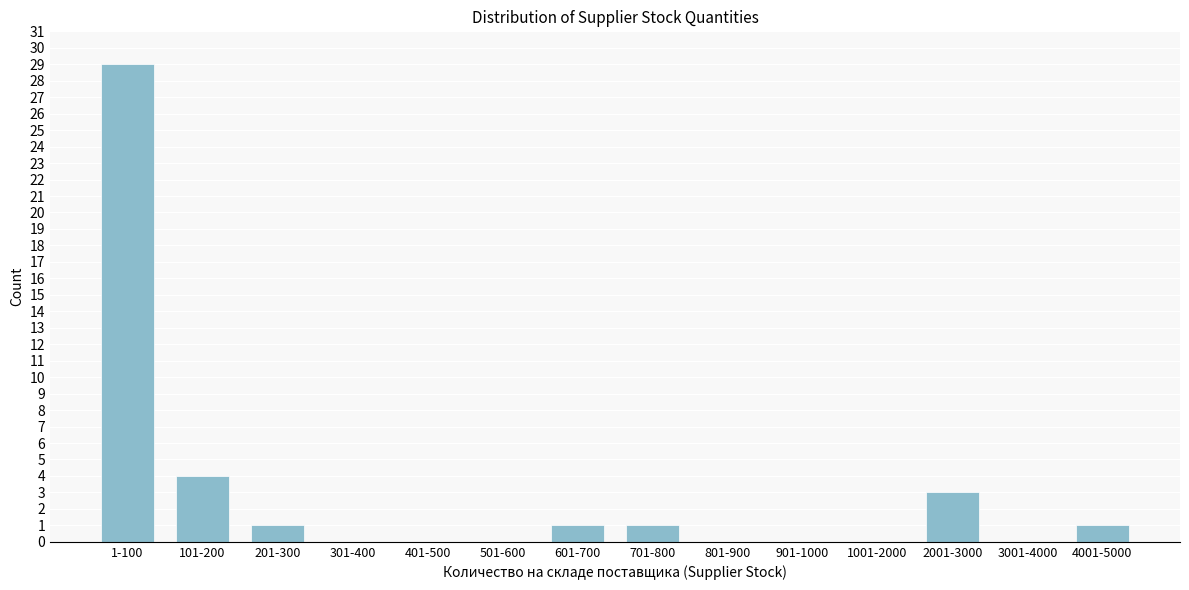

Reading right to left, list all the values displayed in this chart.

4001-5000=1	3001-4000=0	2001-3000=3	1001-2000=0	901-1000=0	801-900=0	701-800=1	601-700=1	501-600=0	401-500=0	301-400=0	201-300=1	101-200=4	1-100=29